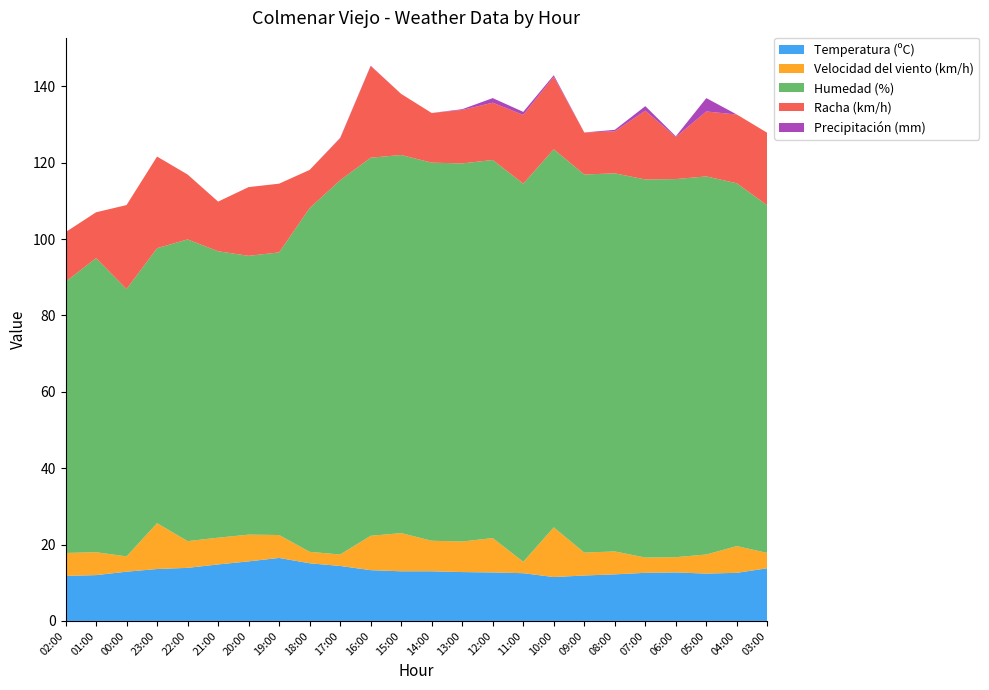

Reading right to left, extract all data points from this chart.

Temperatura (ºC): 03:00=13.8	04:00=12.6	05:00=12.4	06:00=12.7	07:00=12.6	08:00=12.2	09:00=11.9	10:00=11.5	11:00=12.5	12:00=12.7	13:00=12.8	14:00=13.0	15:00=13.0	16:00=13.3	17:00=14.4	18:00=15.1	19:00=16.5	20:00=15.6	21:00=14.8	22:00=13.9	23:00=13.6	00:00=12.9	01:00=12.0	02:00=11.8
Velocidad del viento (km/h): 03:00=4.0	04:00=7.0	05:00=5.0	06:00=4.0	07:00=4.0	08:00=6.0	09:00=6.0	10:00=13.0	11:00=3.0	12:00=9.0	13:00=8.0	14:00=8.0	15:00=10.0	16:00=9.0	17:00=3.0	18:00=3.0	19:00=6.0	20:00=7.0	21:00=7.0	22:00=7.0	23:00=12.0	00:00=4.0	01:00=6.0	02:00=6.0
Humedad (%): 03:00=91.0	04:00=95.0	05:00=99.0	06:00=99.0	07:00=99.0	08:00=99.0	09:00=99.0	10:00=99.0	11:00=99.0	12:00=99.0	13:00=99.0	14:00=99.0	15:00=99.0	16:00=99.0	17:00=98.0	18:00=90.0	19:00=74.0	20:00=73.0	21:00=75.0	22:00=79.0	23:00=72.0	00:00=70.0	01:00=77.0	02:00=71.0
Racha (km/h): 03:00=19.0	04:00=18.0	05:00=17.0	06:00=11.0	07:00=18.0	08:00=11.0	09:00=11.0	10:00=19.0	11:00=18.0	12:00=15.0	13:00=14.0	14:00=13.0	15:00=16.0	16:00=24.0	17:00=11.0	18:00=10.0	19:00=18.0	20:00=18.0	21:00=13.0	22:00=17.0	23:00=24.0	00:00=22.0	01:00=12.0	02:00=13.0
Precipitación (mm): 03:00=0.0	04:00=0.0	05:00=3.5	06:00=0.2	07:00=1.2	08:00=0.4	09:00=0.0	10:00=0.4	11:00=0.8	12:00=1.2	13:00=0.2	14:00=0.0	15:00=0.0	16:00=0.1	17:00=0.1	18:00=0.0	19:00=0.0	20:00=0.0	21:00=0.0	22:00=0.0	23:00=0.0	00:00=0.0	01:00=0.0	02:00=0.0